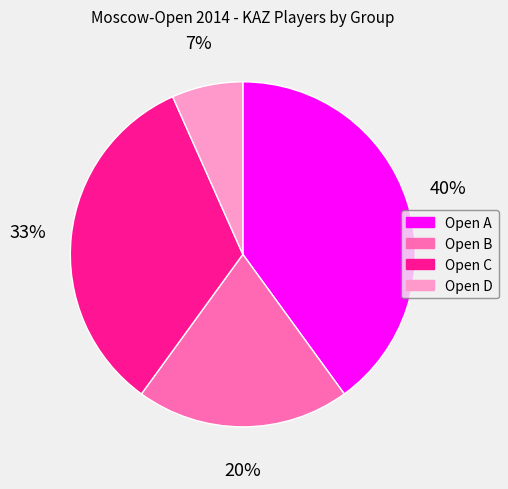

Is there any slice that represents more than half of the pie?

No